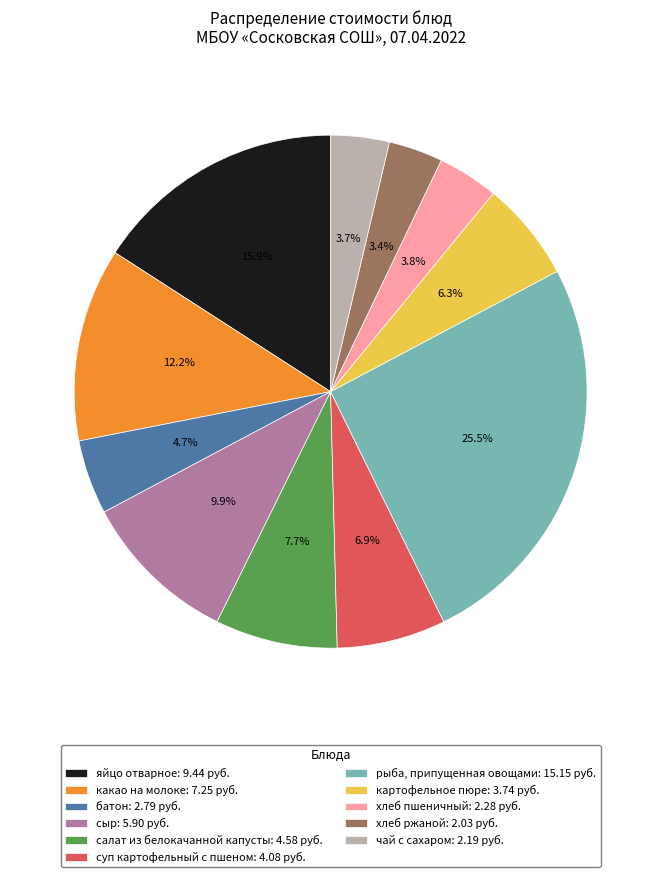

Is there a majority slice in this chart?

No